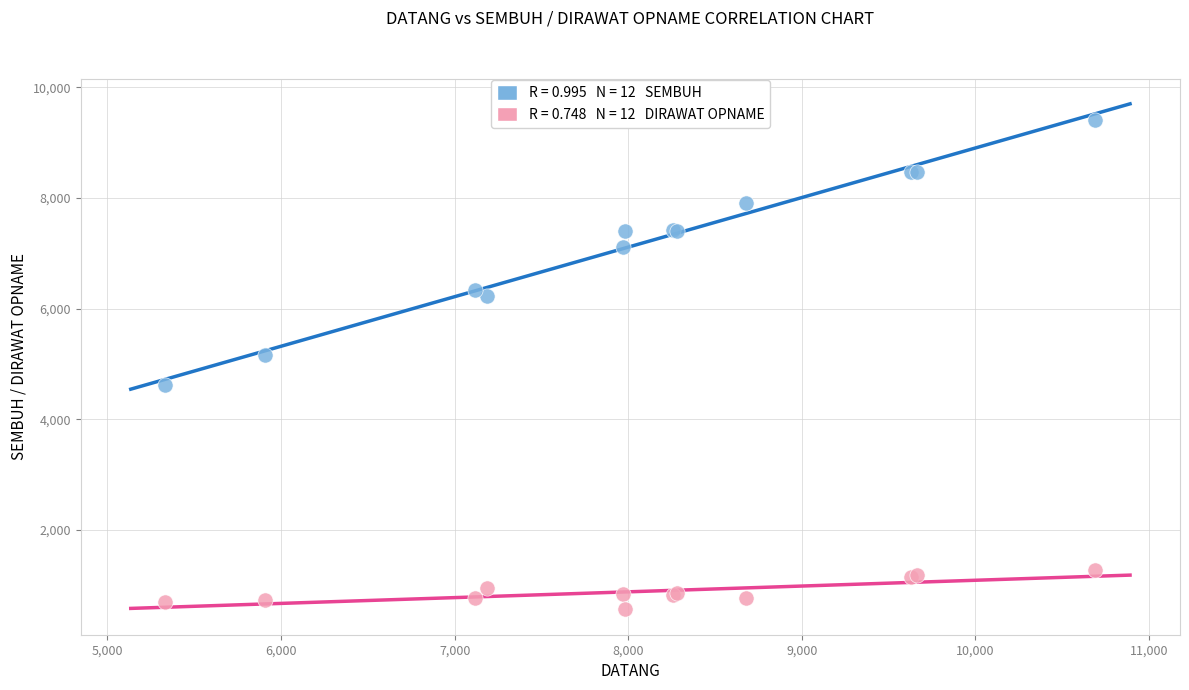

Across all series, what Y value is closest to 4989?

5164